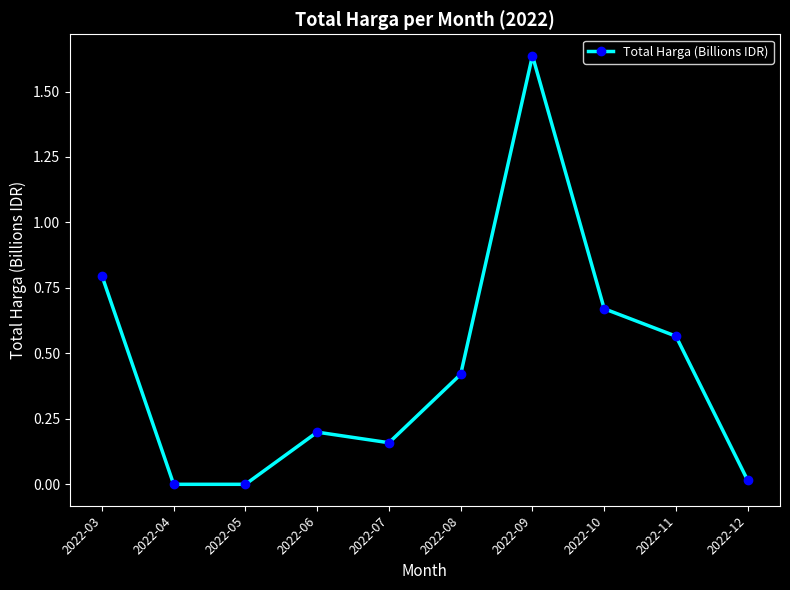

What is the sum of all values?

4.5